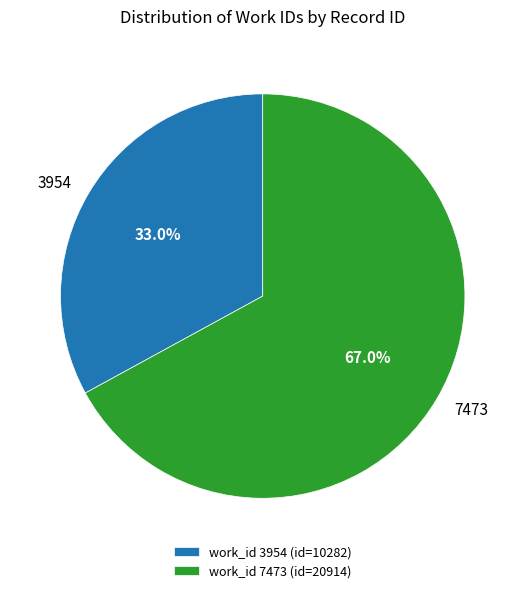

To the nearest percent, what is the average slice percentage?

50%